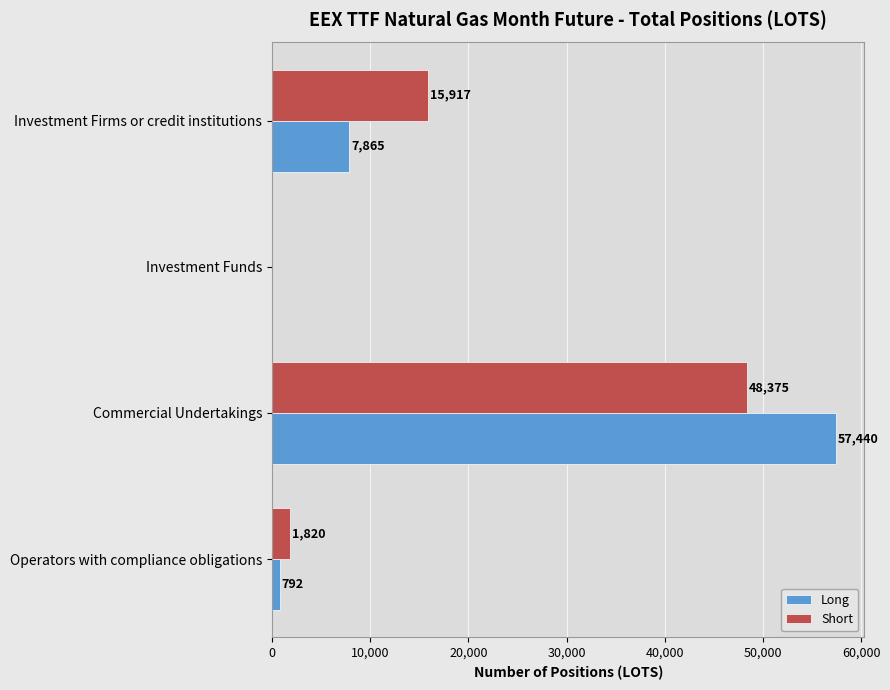

Which label corresponds to the largest value in the chart?

Commercial Undertakings